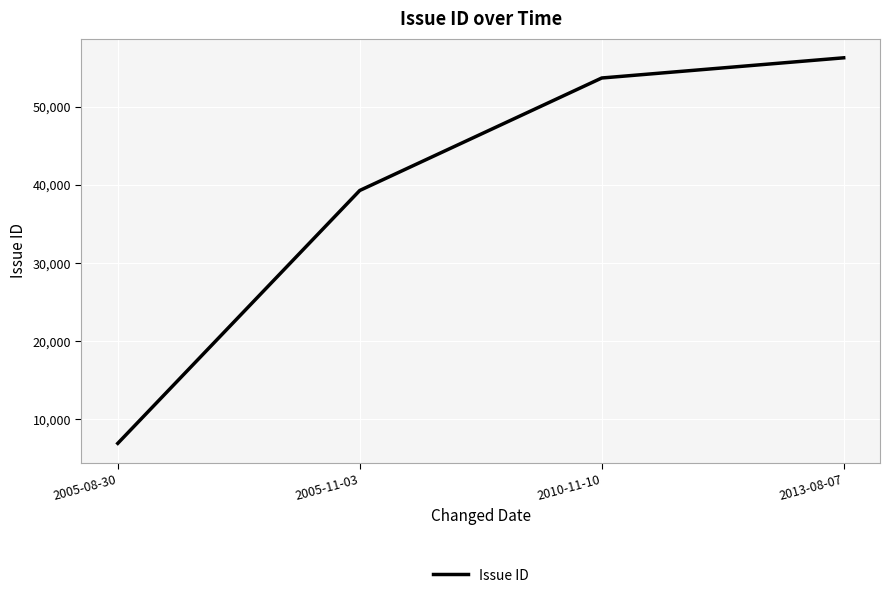

At which category does the chart reach its minimum across all series?

2005-08-30